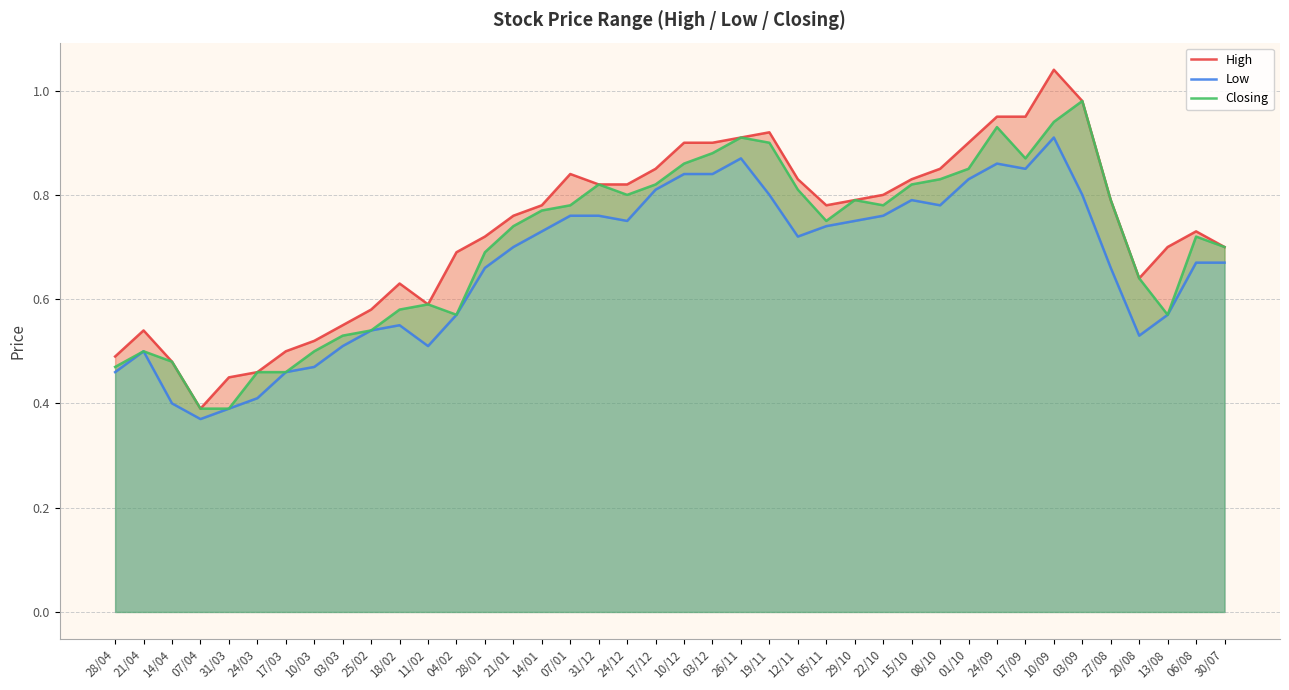

What is the difference between the maximum and minimum values in the Closing series?

0.6